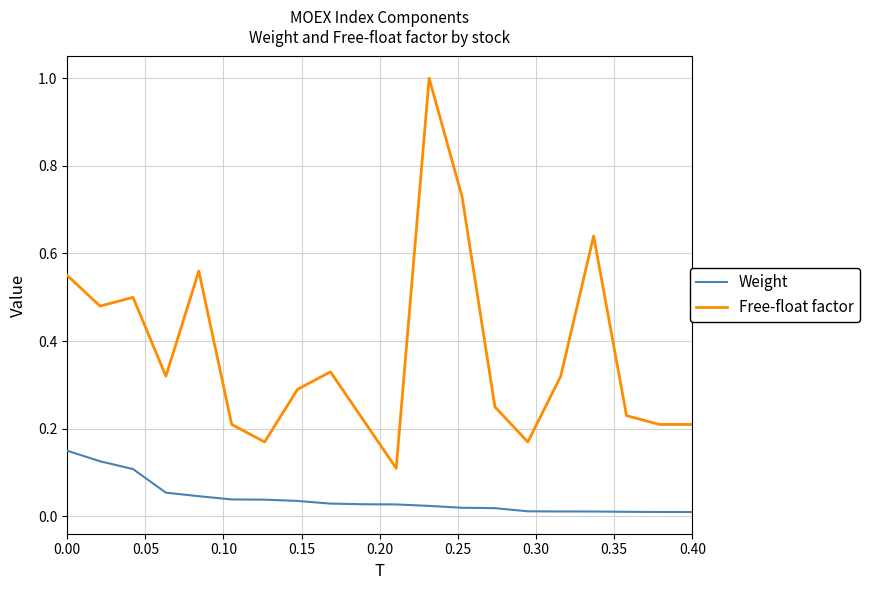

What is the difference between the maximum and minimum values in the Free-float factor series?

0.9